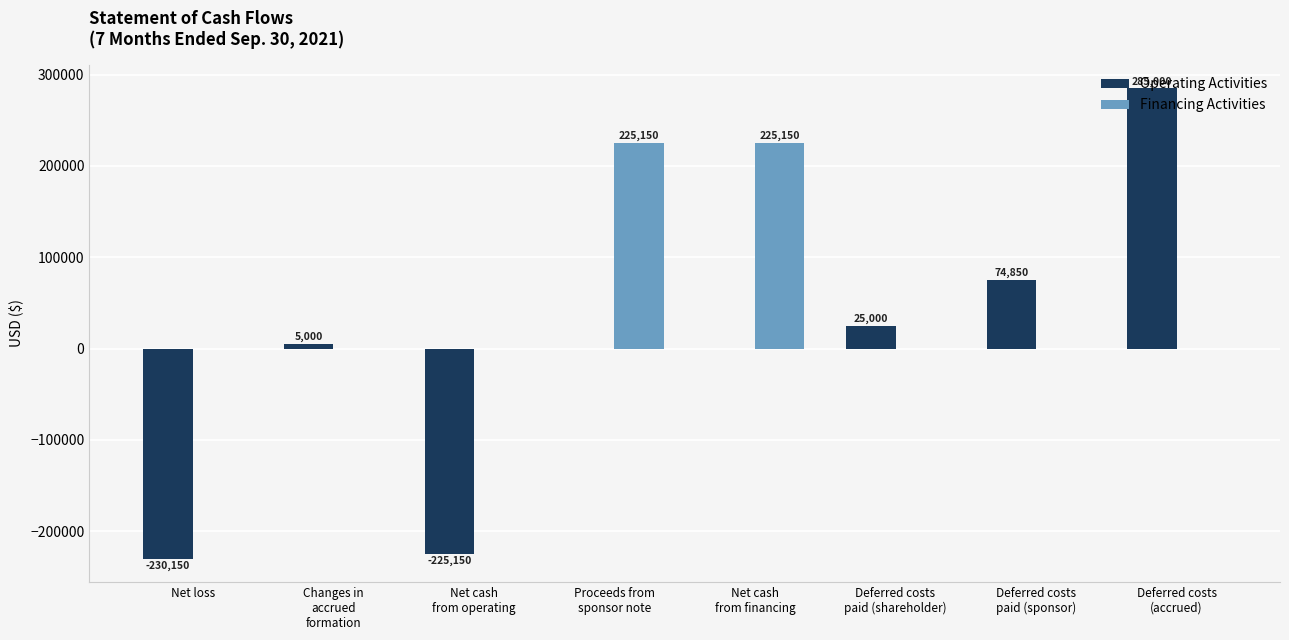

True or false: Operating Activities has a value of 74850 at Deferred costs
paid (sponsor).

True